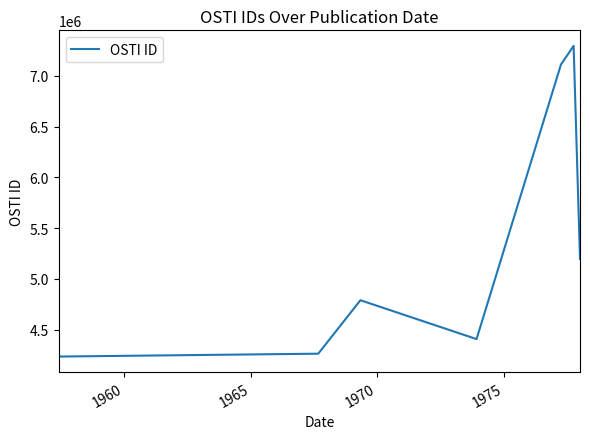

What is the maximum value shown in the chart?

7295251